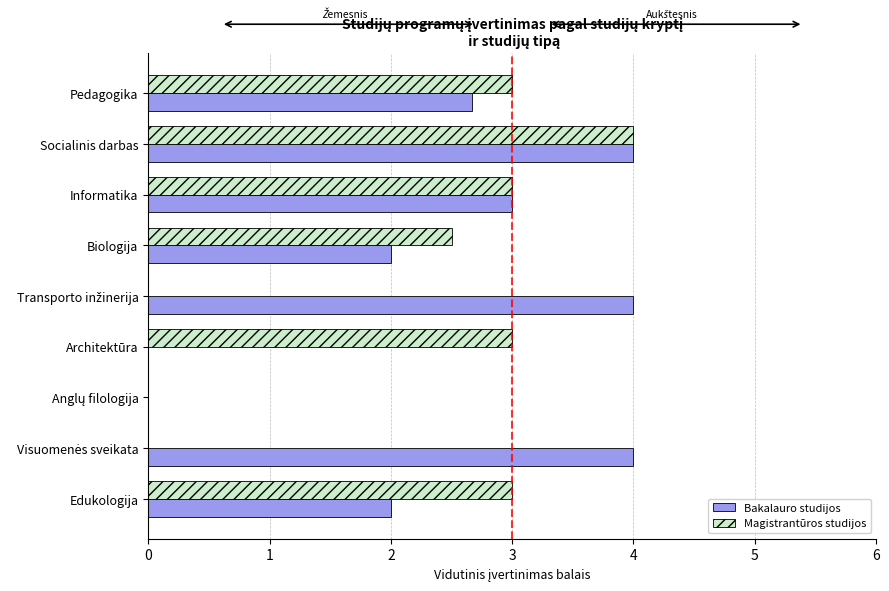

At which category is the sum across all series the highest?

Socialinis darbas